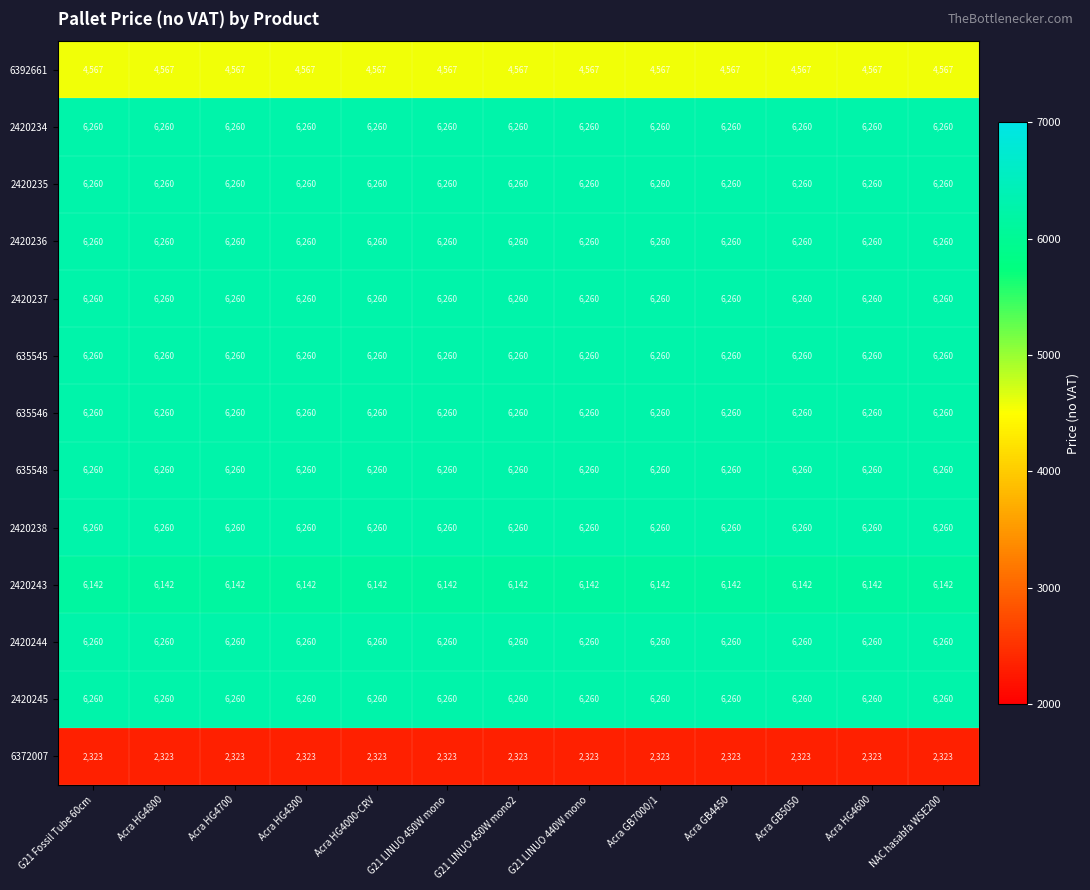

What is the lowest value of the 2420234 series?

6260